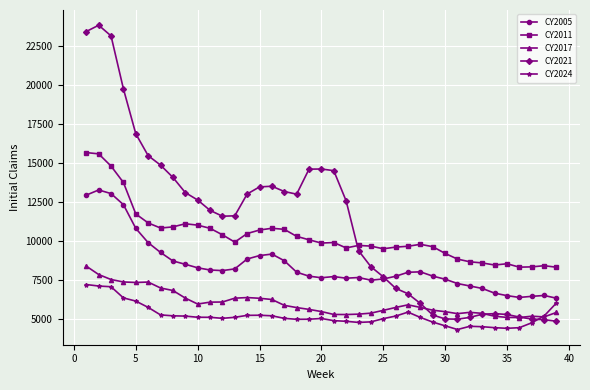

List the series in order of their peak value, lowest first.

CY2024, CY2017, CY2005, CY2011, CY2021